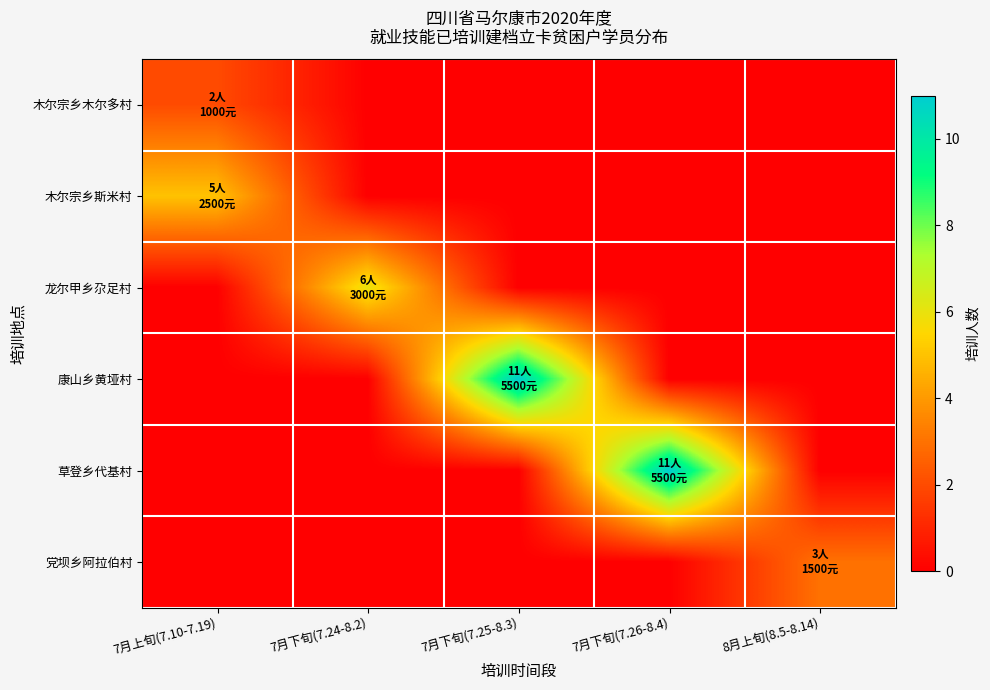

Between 7月下旬(7.26-8.4) and 7月下旬(7.25-8.3), which is larger?

7月下旬(7.26-8.4)